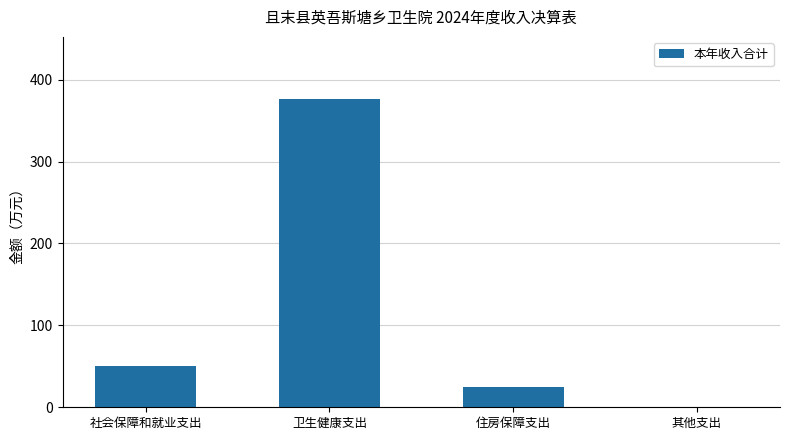

What is the sum of all values?

452.3